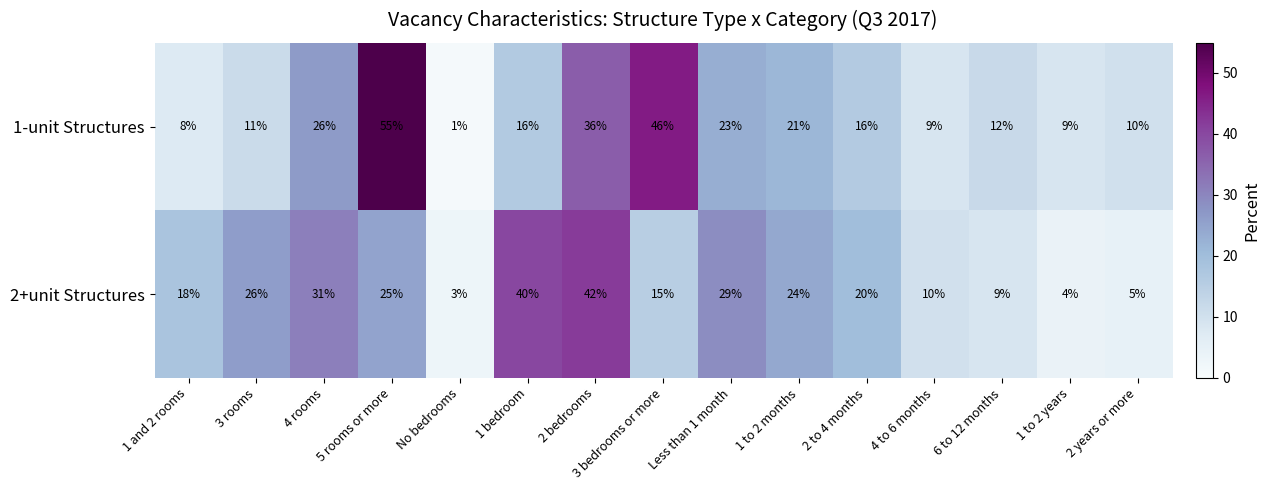

What is the approximate value of 2+unit Structures at 1 bedroom, to the nearest 5?

40